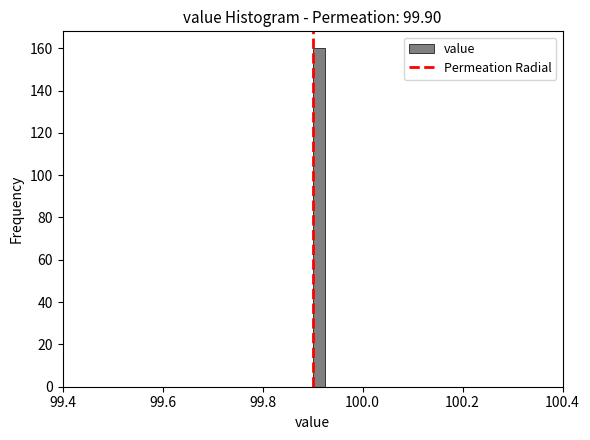

Read against the x-axis, roughly where is the centre of the tallest bar?

99.92